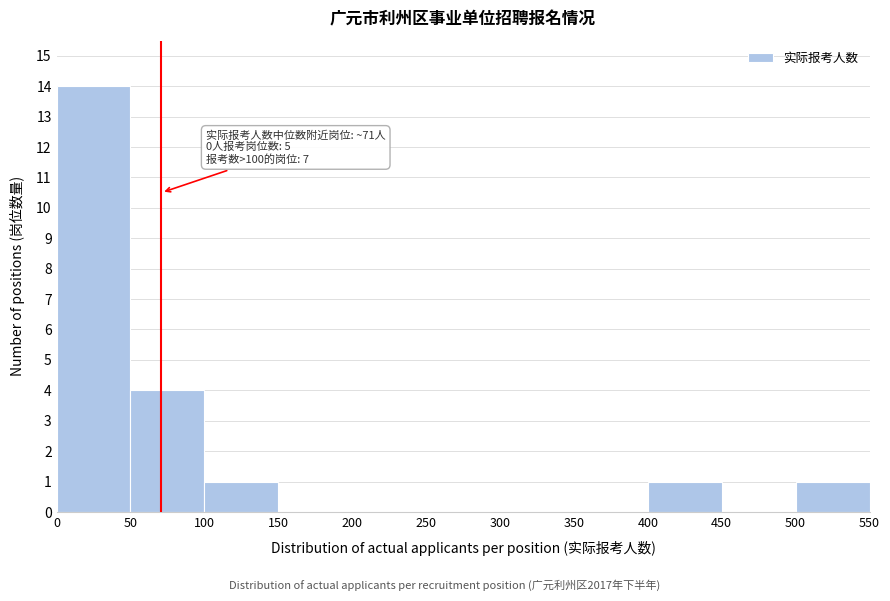

Over which range of the x-axis is the bar tallest?

0 to 50